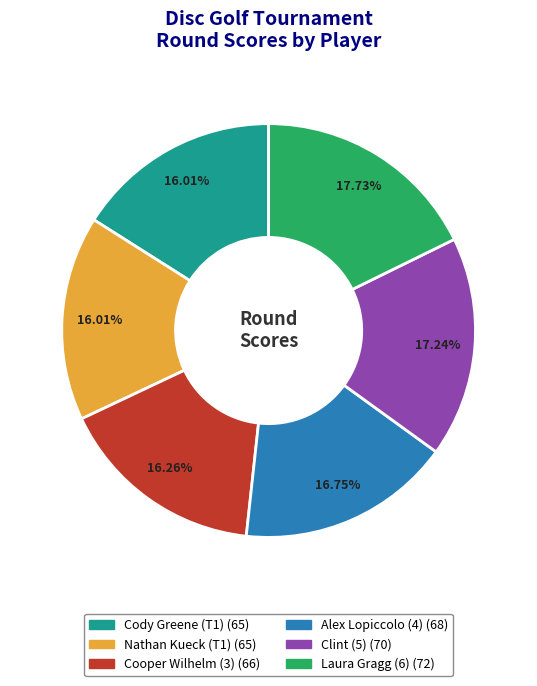

Does Nathan Kueck (T1) account for over 50% of the chart?

No